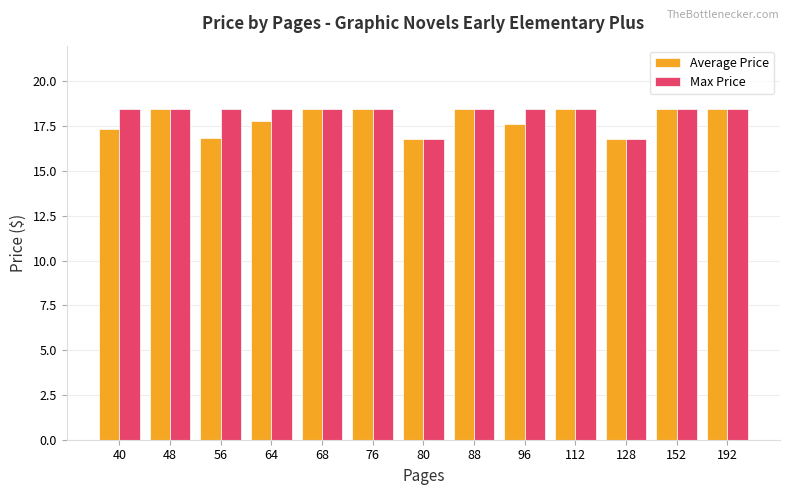

What is the total value across all series at 128?

33.6